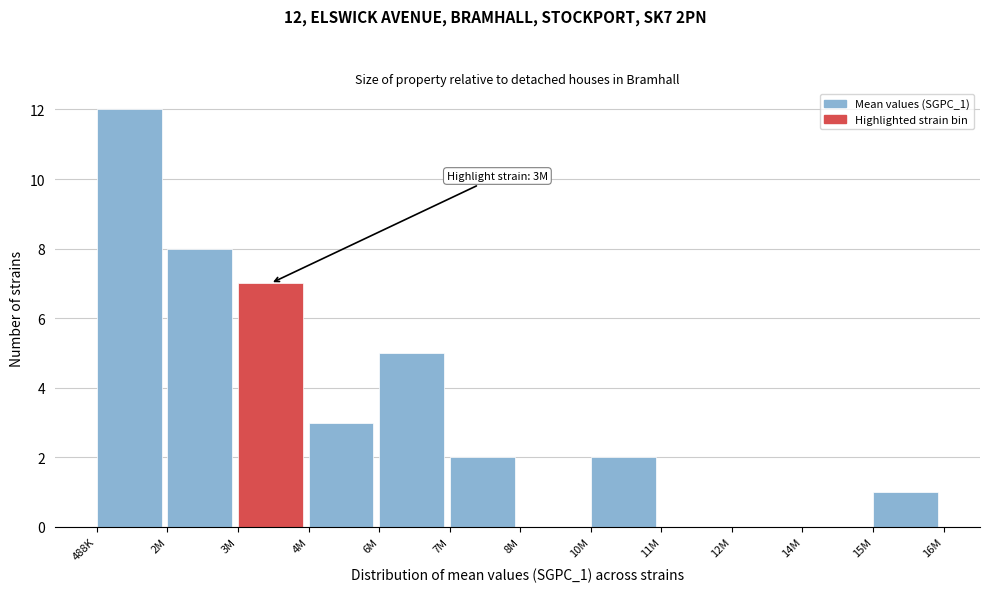

Reading right to left, what are all the values shown in this chart?

15M=1	14M=0	12M=0	11M=0	10M=2	8M=0	7M=2	6M=5	4M=3	3M=7	2M=8	488K=12